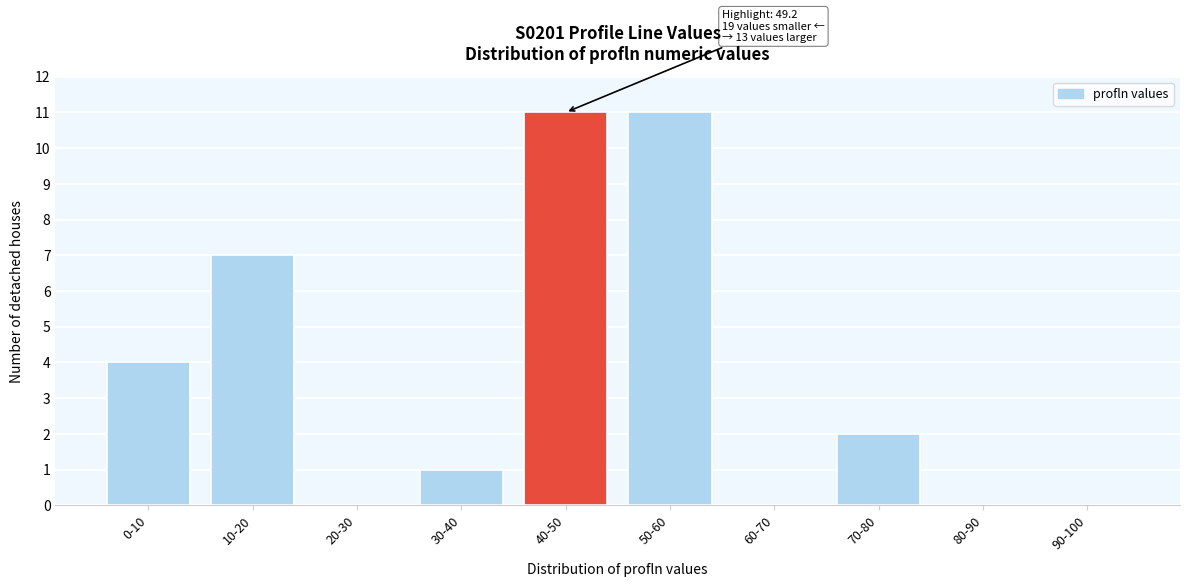

Reading left to right, extract all data points from this chart.

0-10=4	10-20=7	20-30=0	30-40=1	40-50=11	50-60=11	60-70=0	70-80=2	80-90=0	90-100=0